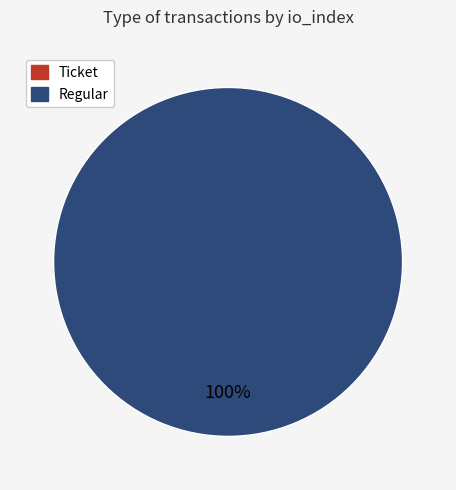

How many slices are in this pie chart?

2